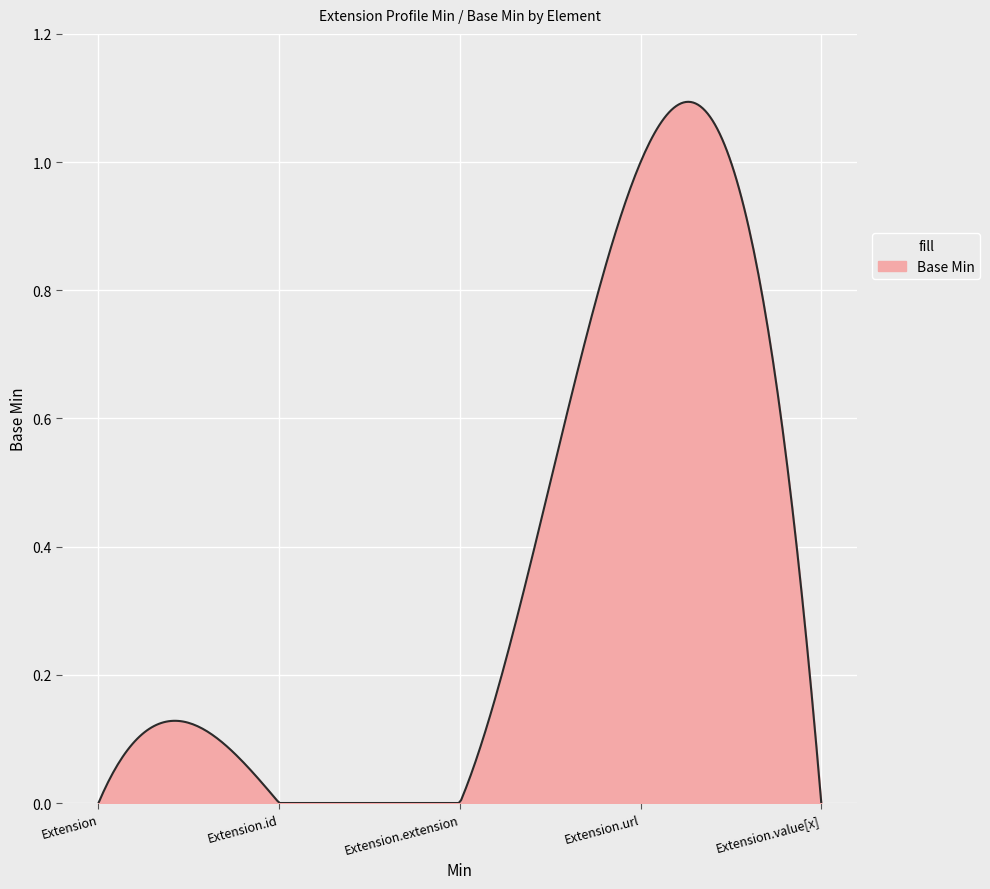

Which label corresponds to the smallest value in the chart?

Extension